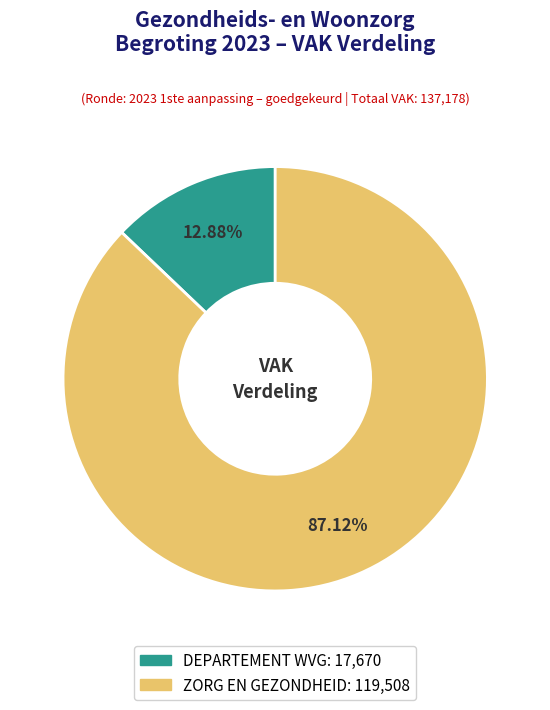

Which category has the smallest portion of the pie?

DEPARTEMENT WVG